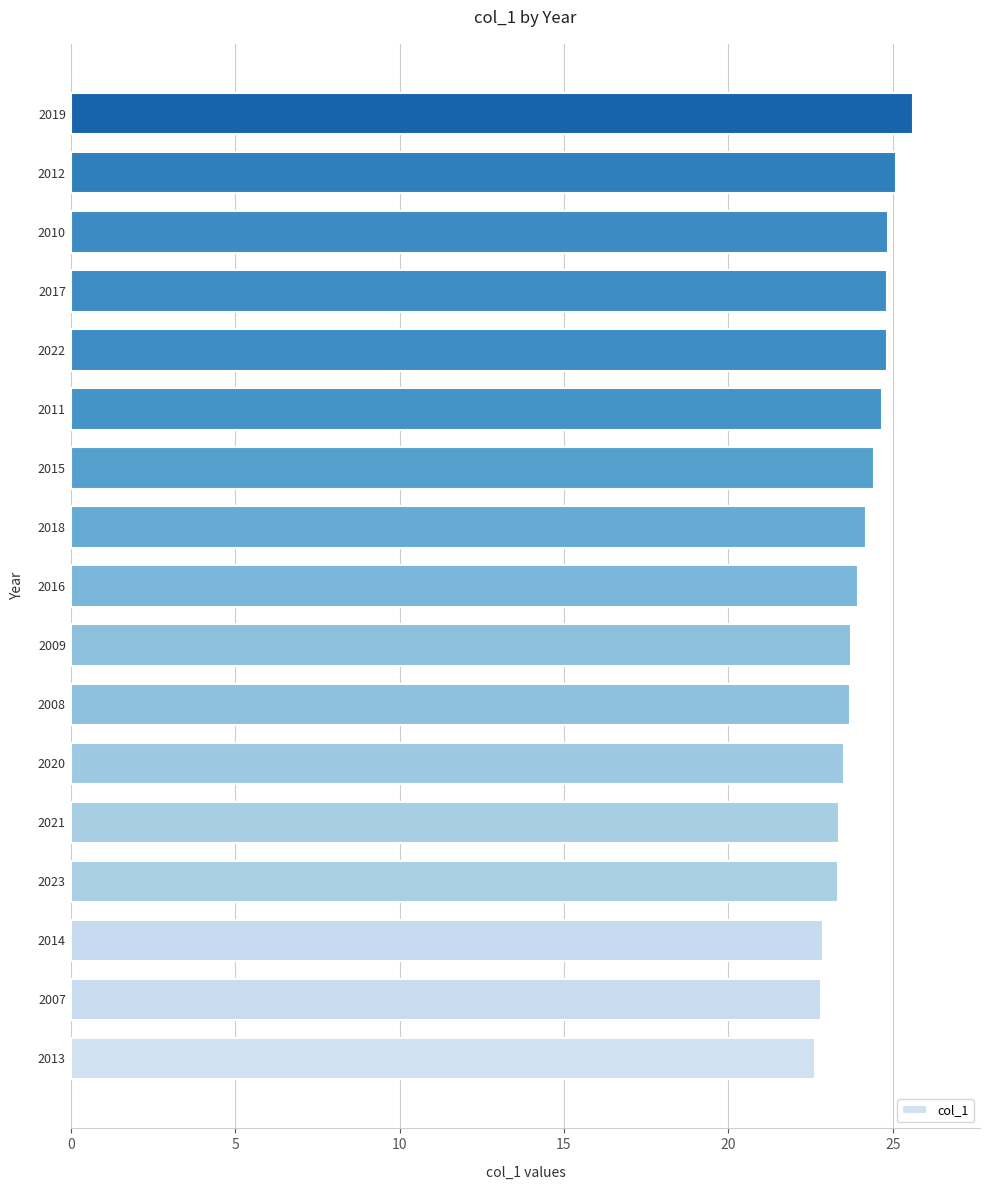

The chart shows a value of 4.9 at 2008. True or false?

False